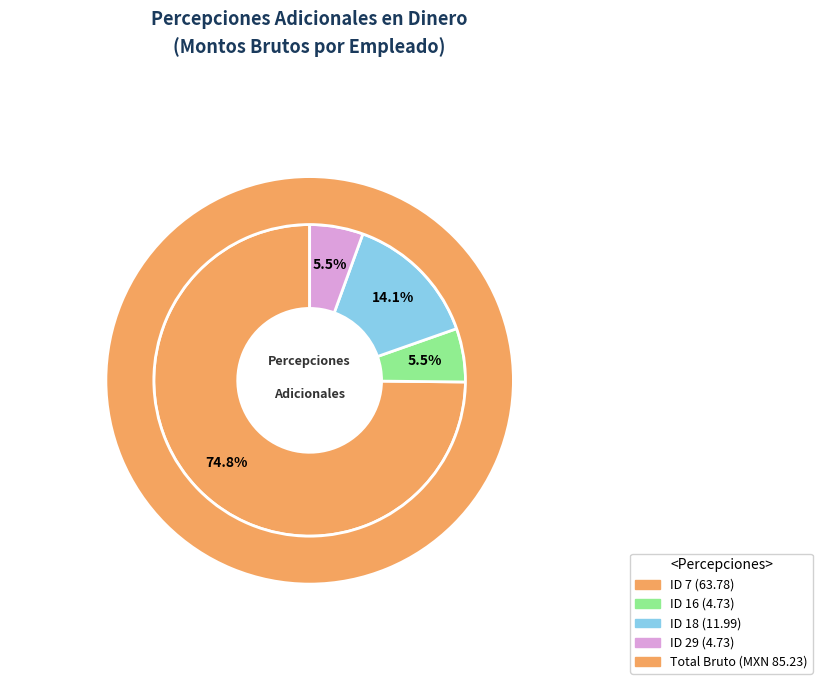

True or false: ID 16 (4.73) accounts for 6% of the total.

True